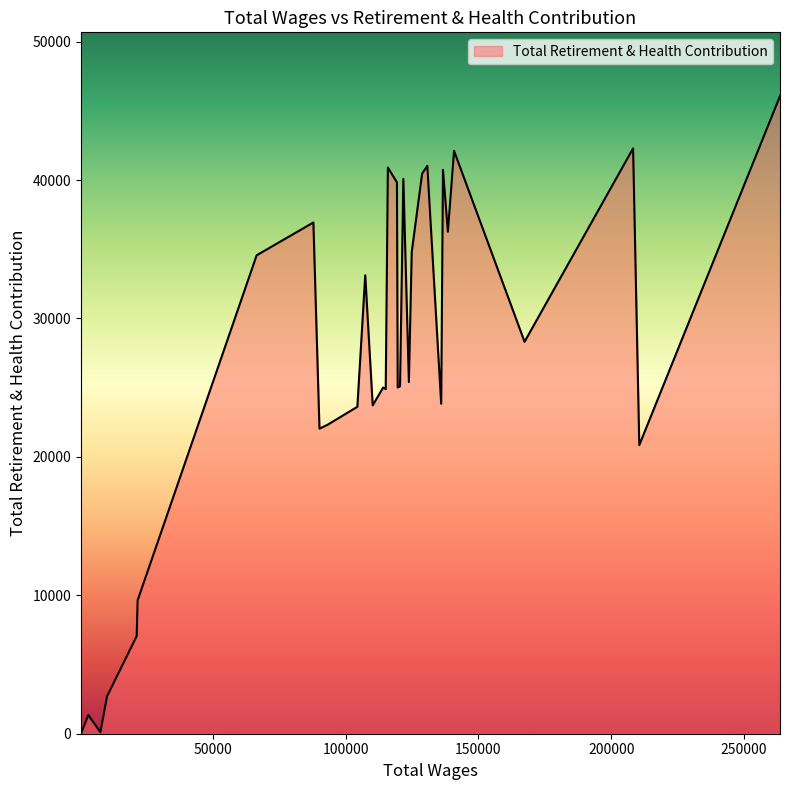

What is the difference between the maximum and minimum values?

46058